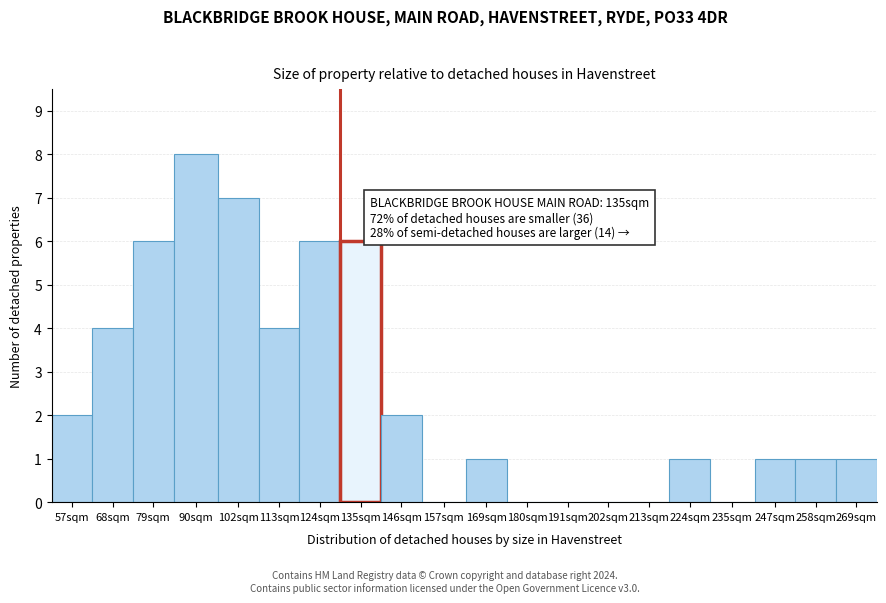

Reading right to left, extract all data points from this chart.

269sqm=1	258sqm=1	247sqm=1	235sqm=0	224sqm=1	213sqm=0	202sqm=0	191sqm=0	180sqm=0	169sqm=1	157sqm=0	146sqm=2	135sqm=6	124sqm=6	113sqm=4	102sqm=7	90sqm=8	79sqm=6	68sqm=4	57sqm=2